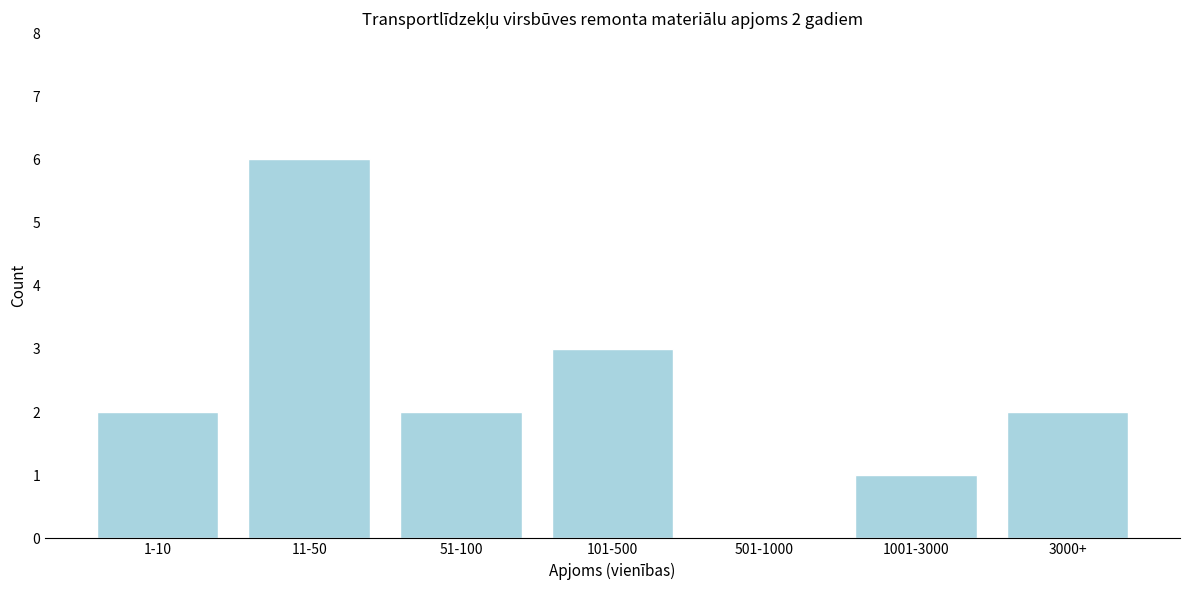

Reading left to right, transcribe all the data shown in this chart.

1-10=2	11-50=6	51-100=2	101-500=3	501-1000=0	1001-3000=1	3000+=2